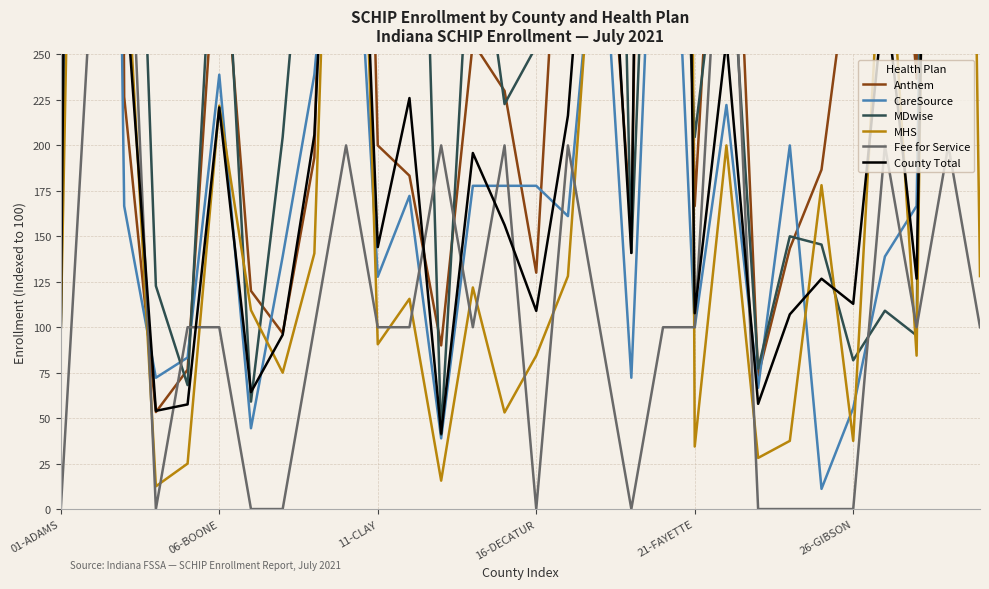

In County Total, how many points are lower than both neighbors (excluding endpoints)?

10